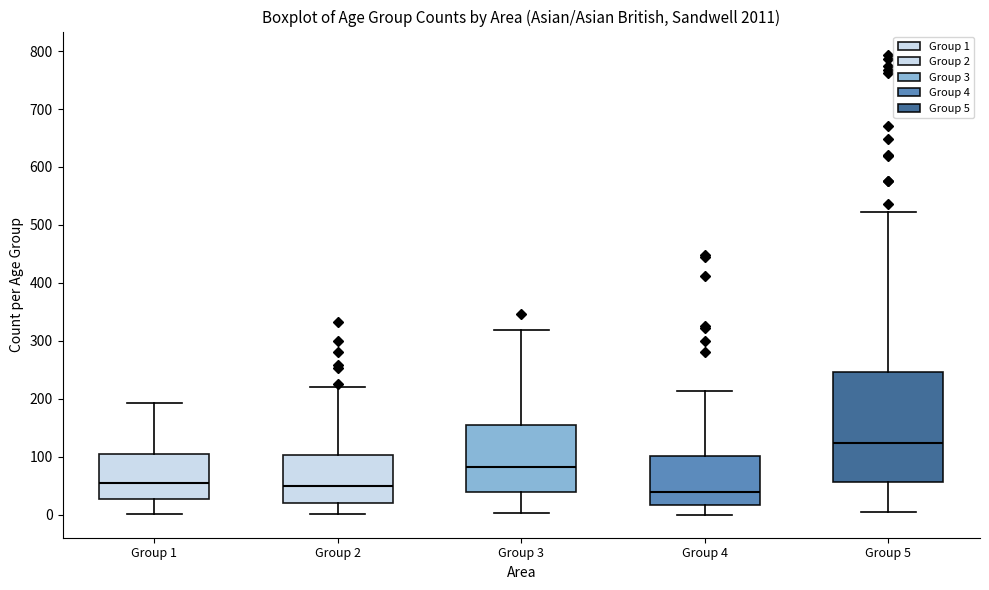

Which box is the tallest, from its lower edge to its upper edge?

Group 5